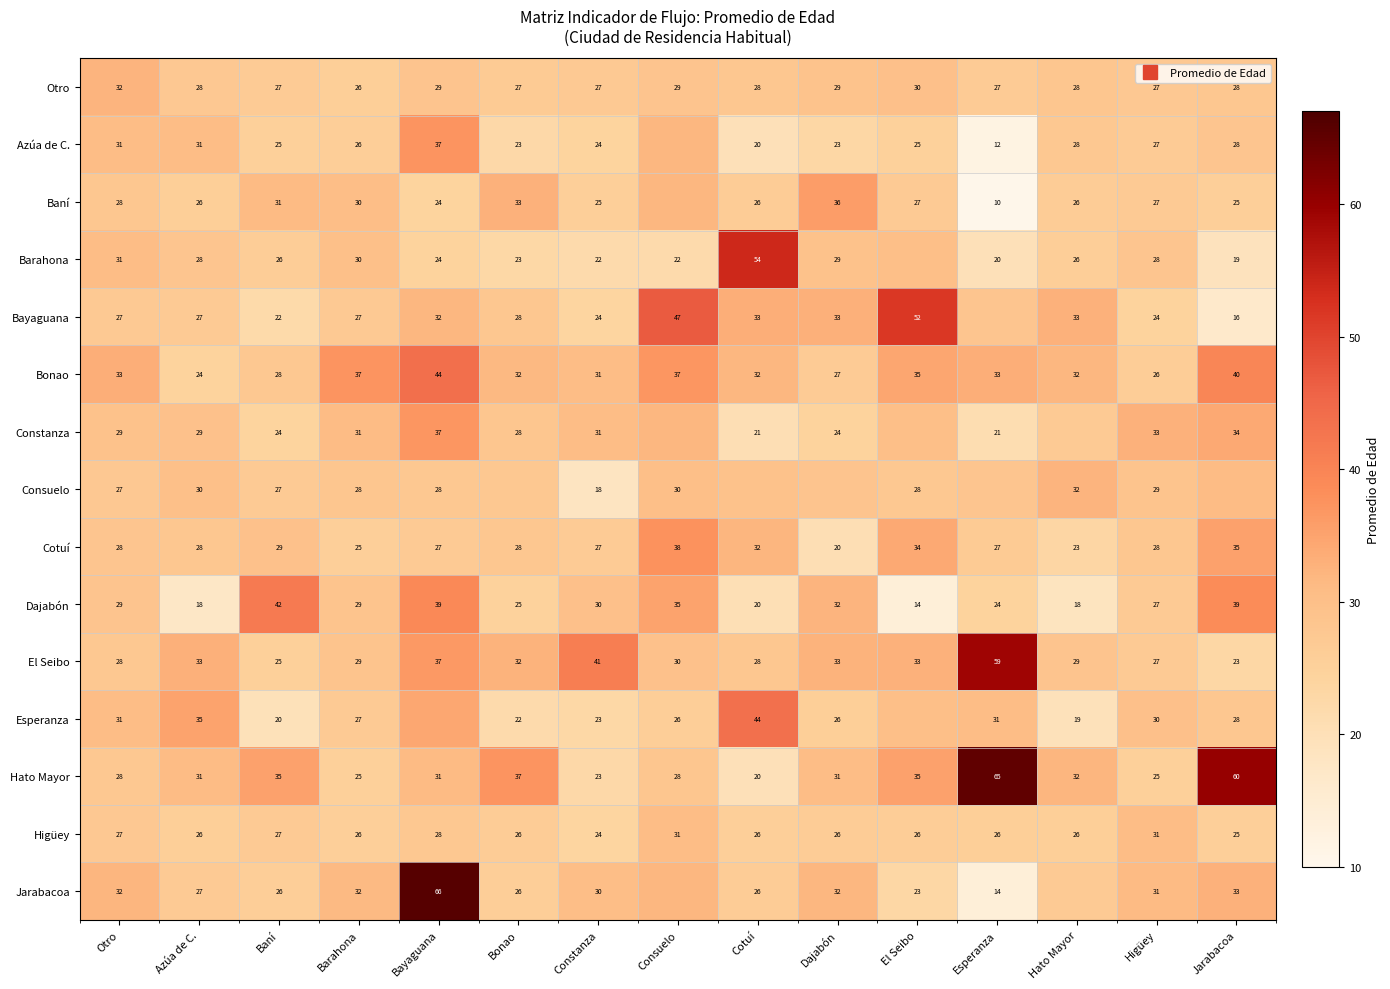

Rank the series at Baní from lowest to highest value.

Esperanza, Bayaguana, Constanza, El Seibo, Azúa de C., Jarabacoa, Barahona, Otro, Higüey, Consuelo, Bonao, Cotuí, Baní, Hato Mayor, Dajabón